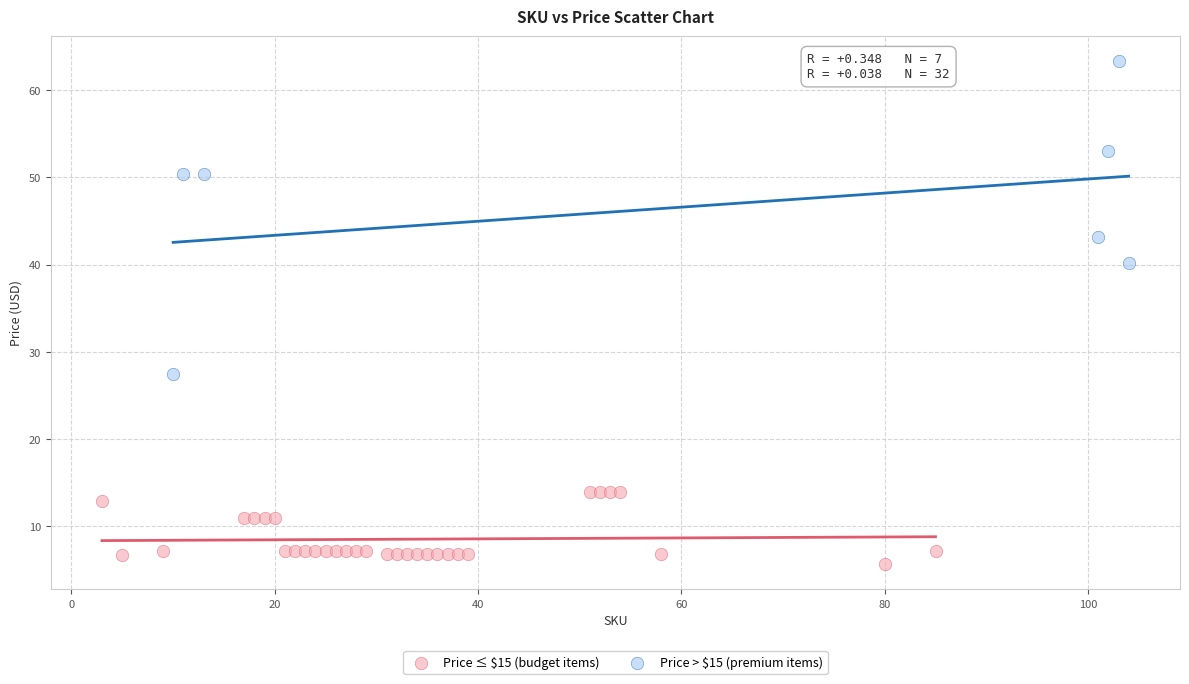

Which series contains the lowest Y value?

Price ≤ $15 (budget items)